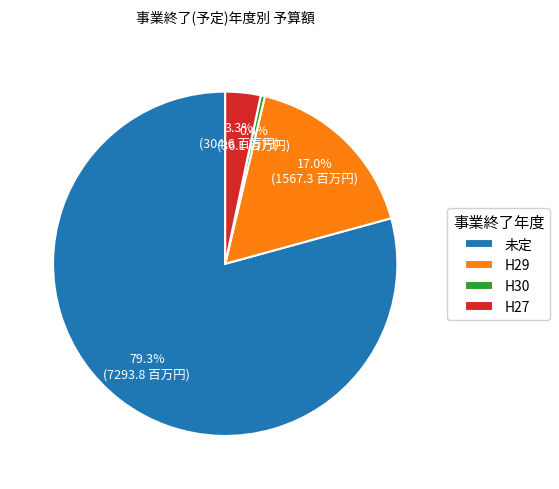

Which slice is the smallest?

H30